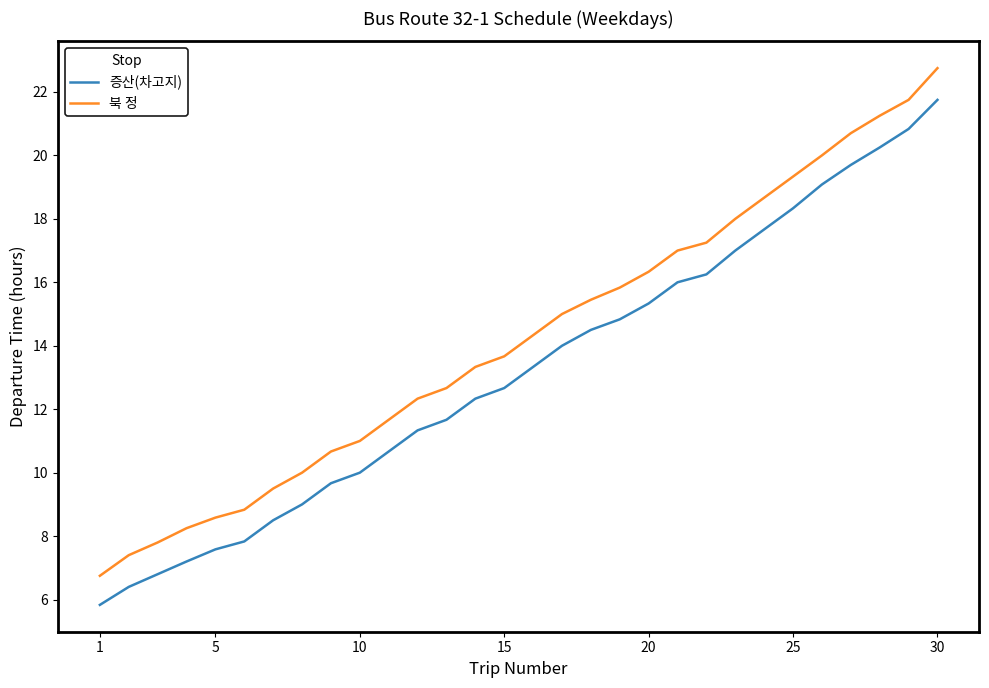

What are all the series names shown in the legend?

증산(차고지), 북 정